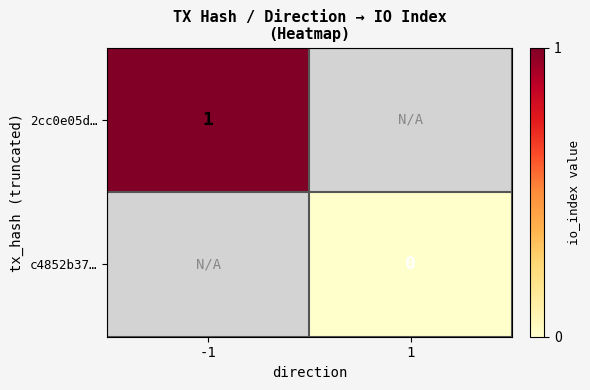

The value of 2cc0e05d… at -1 is 1. True or false?

True